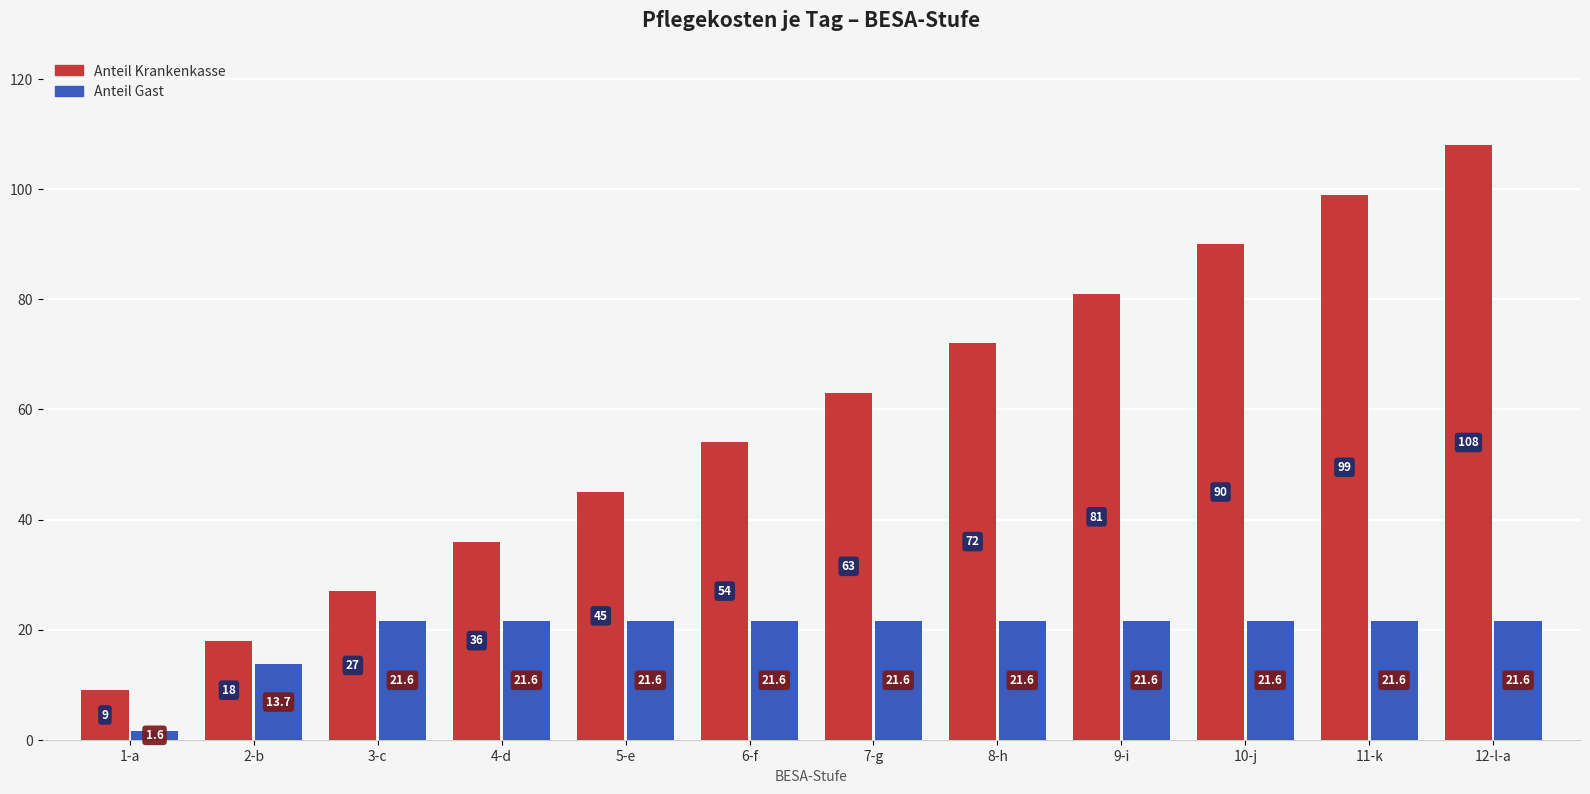

Which series has the largest range (max minus min)?

Anteil Krankenkasse